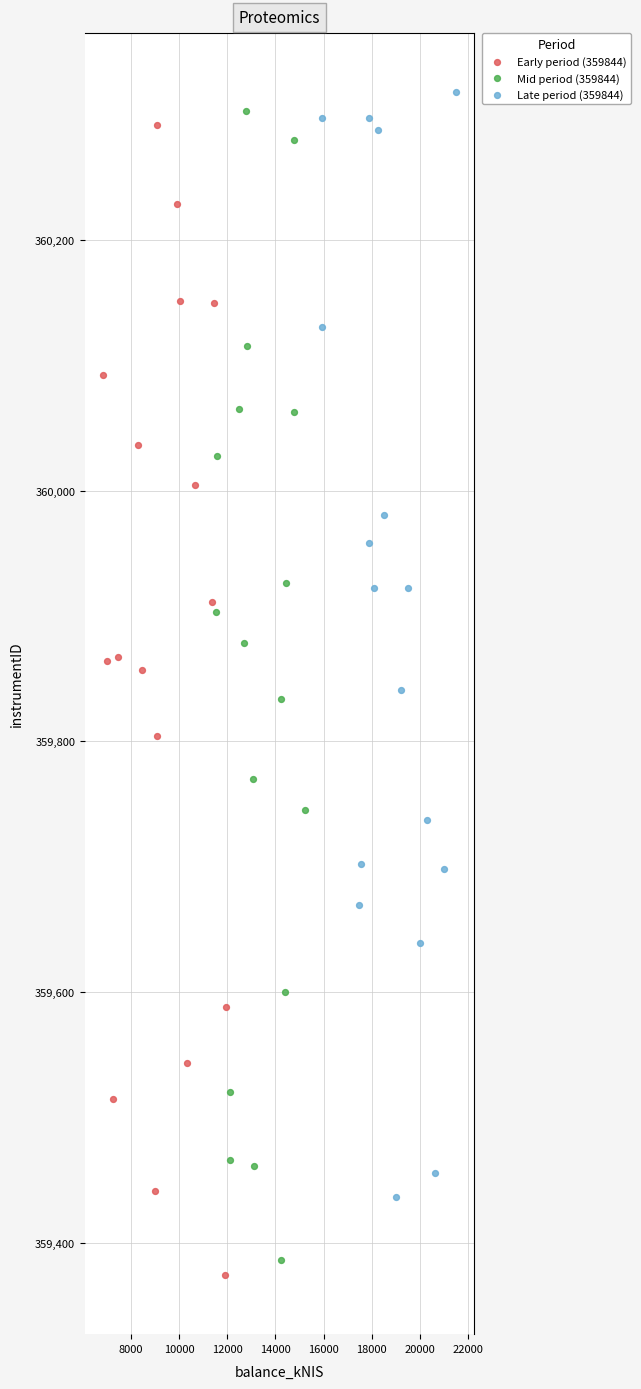

What are all the series names shown in the legend?

Early period (359844), Mid period (359844), Late period (359844)